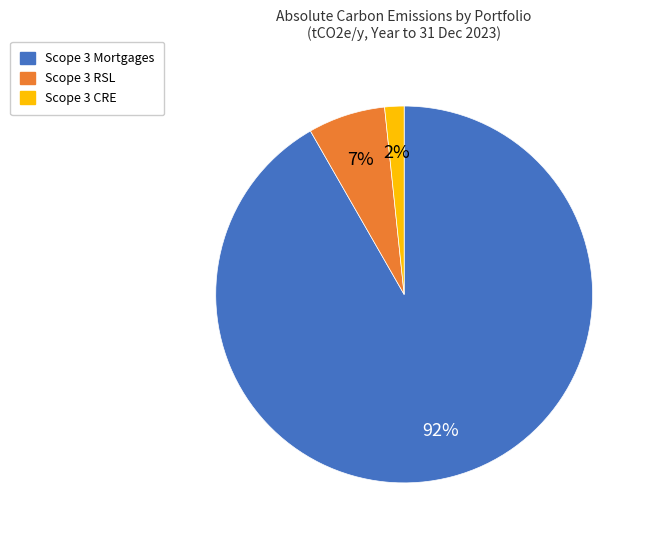

The Scope 3 Mortgages slice represents 85% of the pie. True or false?

False